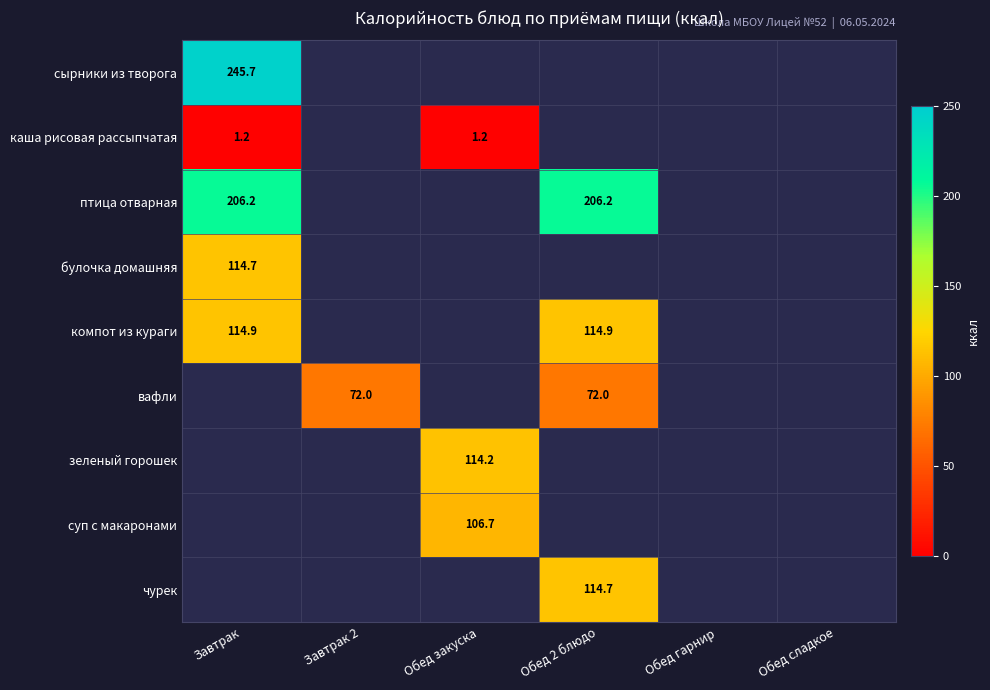

How many positive values does the булочка домашняя series have?

1